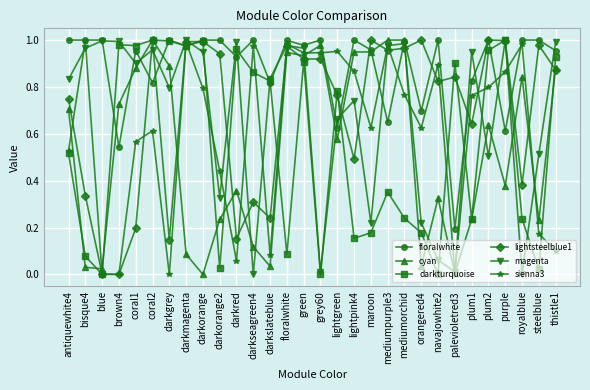

What is the label of the 16th point from the right?

green